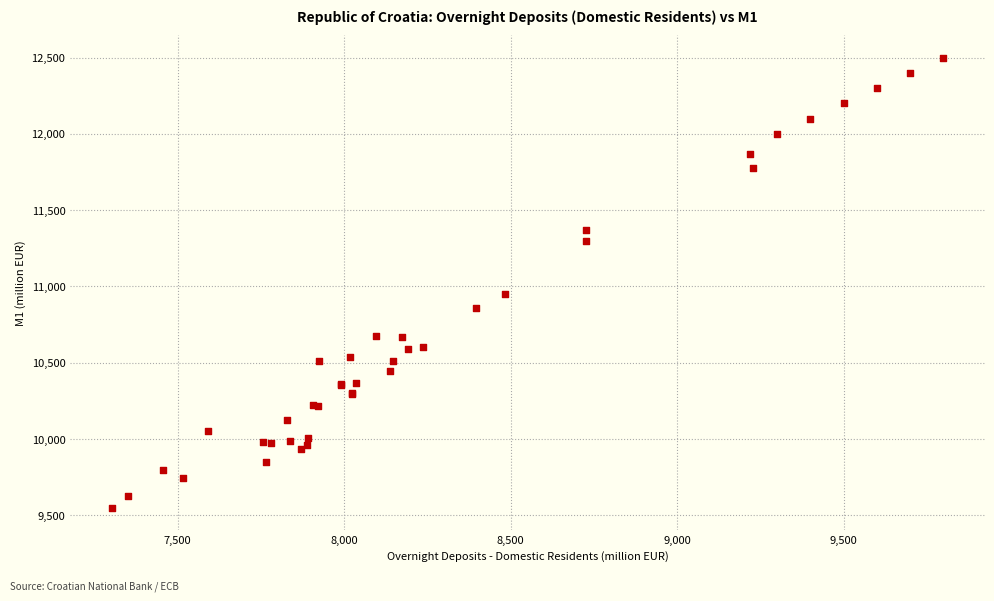

What Y value in the scatter plot is closest to 11025?

10953.6